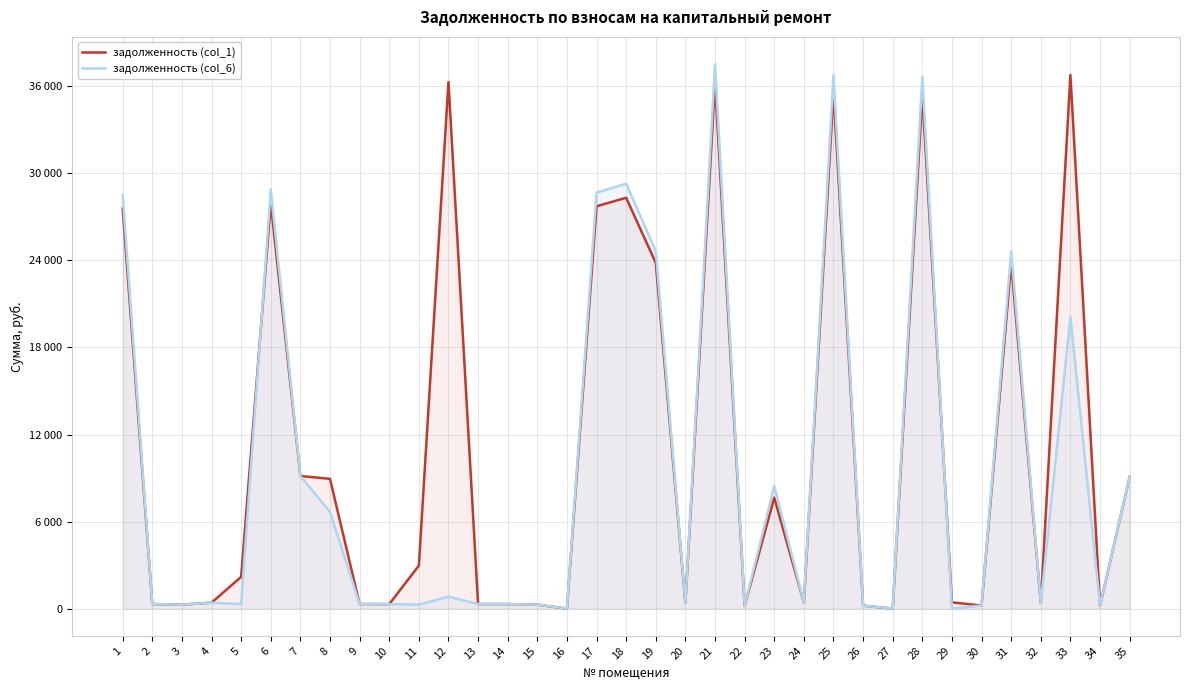

How many intersections are there between задолженность (col_1) and задолженность (col_6)?

2